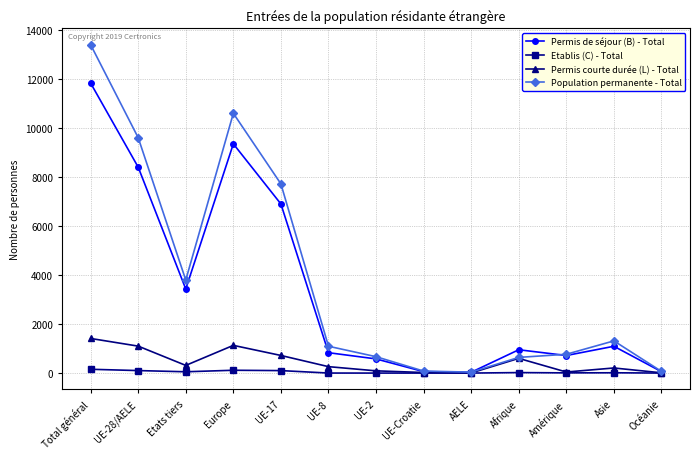

How many data points in Permis courte durée (L) - Total are less than 262?

6